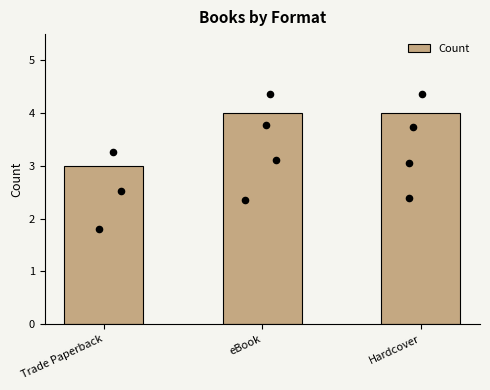

Between eBook and Hardcover, which is larger?

eBook